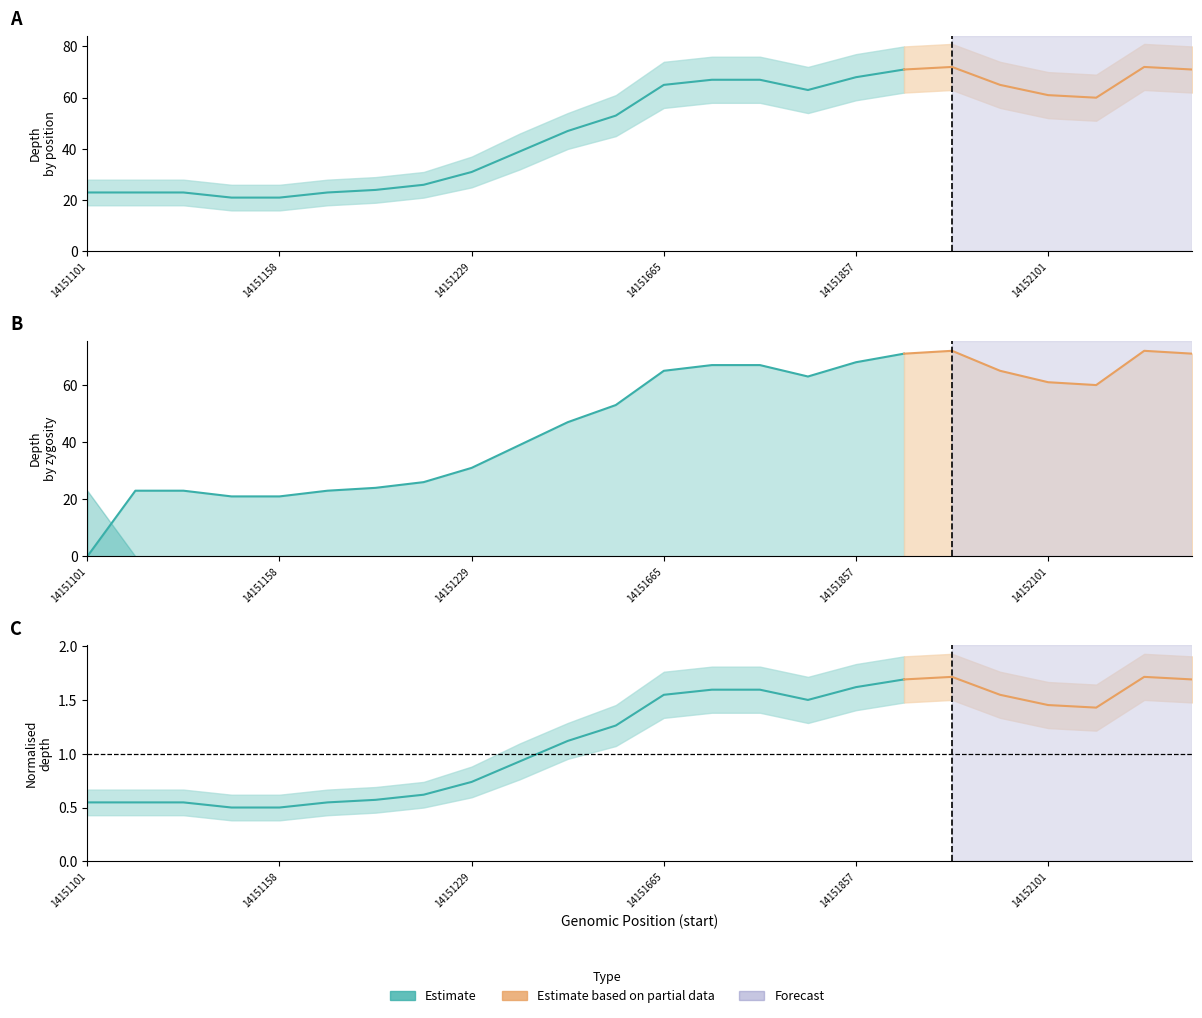

At 14151311, list the series in order from largest to smallest.

depth_high, depth, depth_low